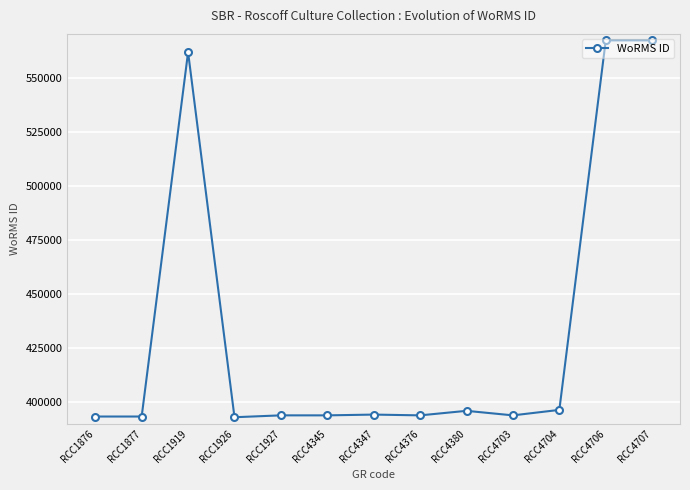

What is the sum of the values at RCC1919 and RCC1927?

955728